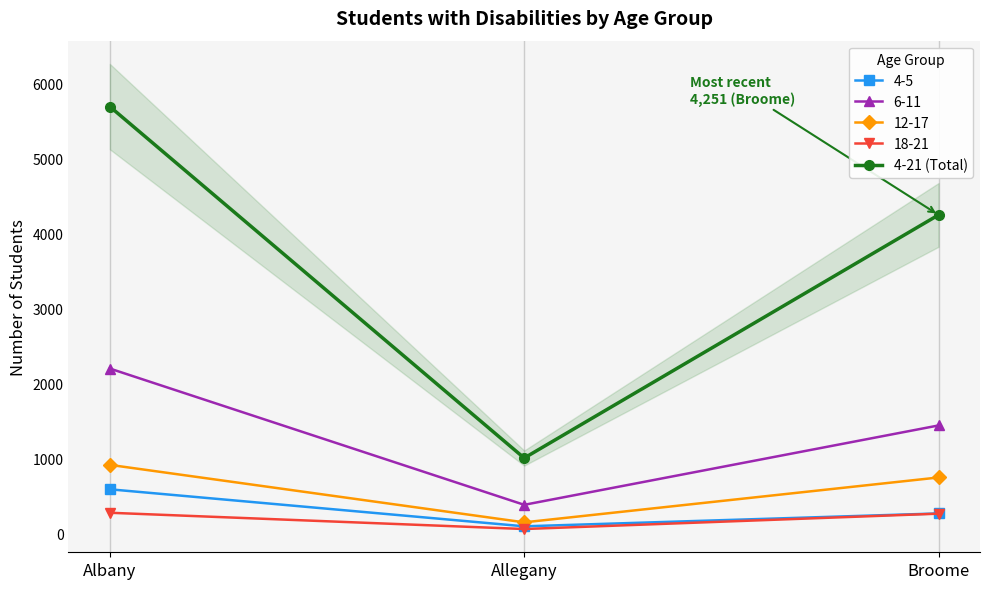

How many data points are less than 4251?

1